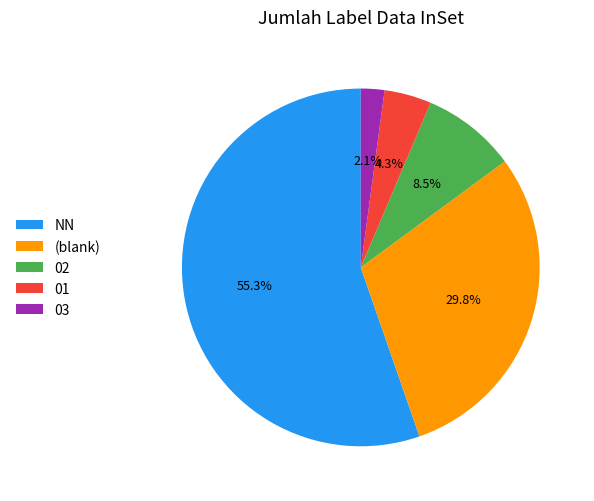

Is the sum of 02 and (blank) greater than half?

No